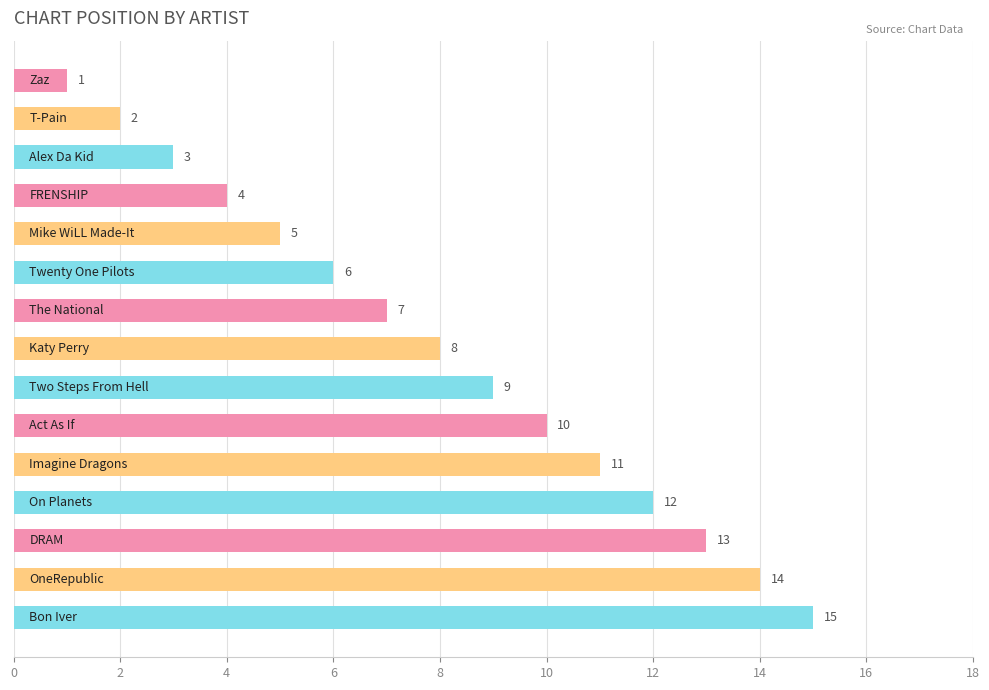

What is the value of the 6th bar from the top?

6